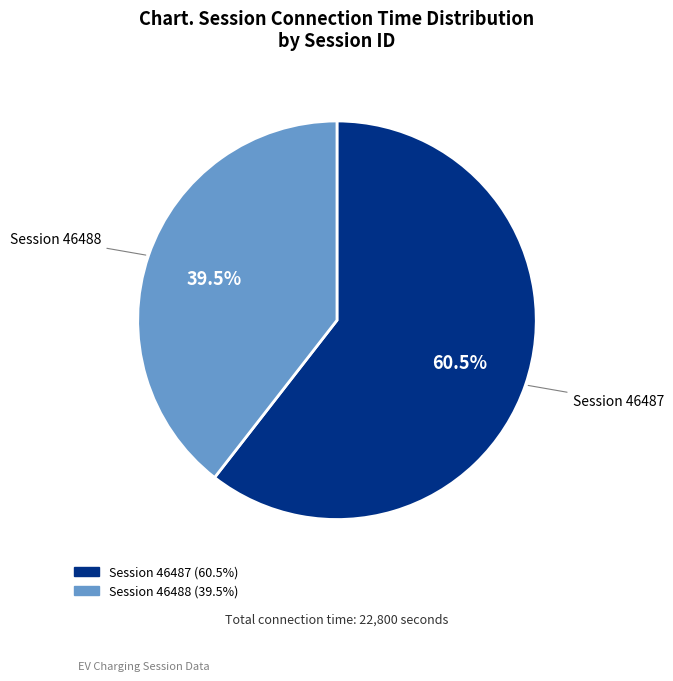

Does any single category account for the majority?

Yes